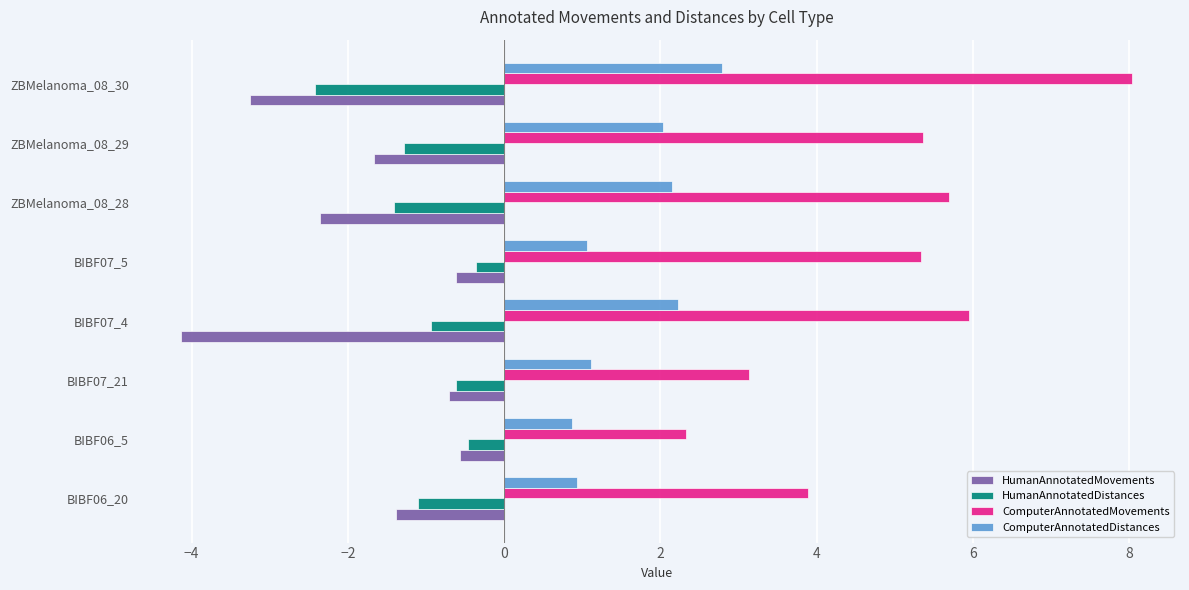

Which series has the largest range (max minus min)?

ComputerAnnotatedMovements